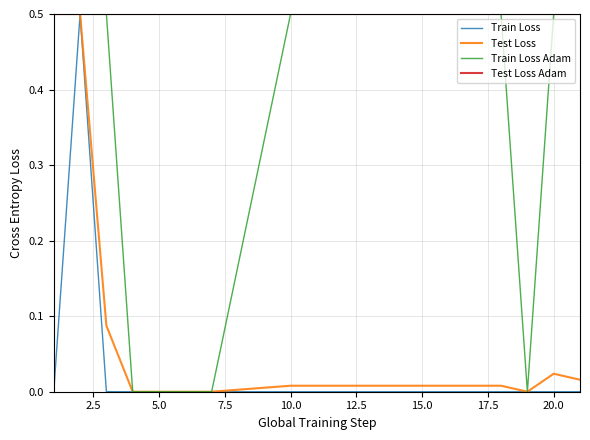

What is the maximum value shown in the chart?

0.5